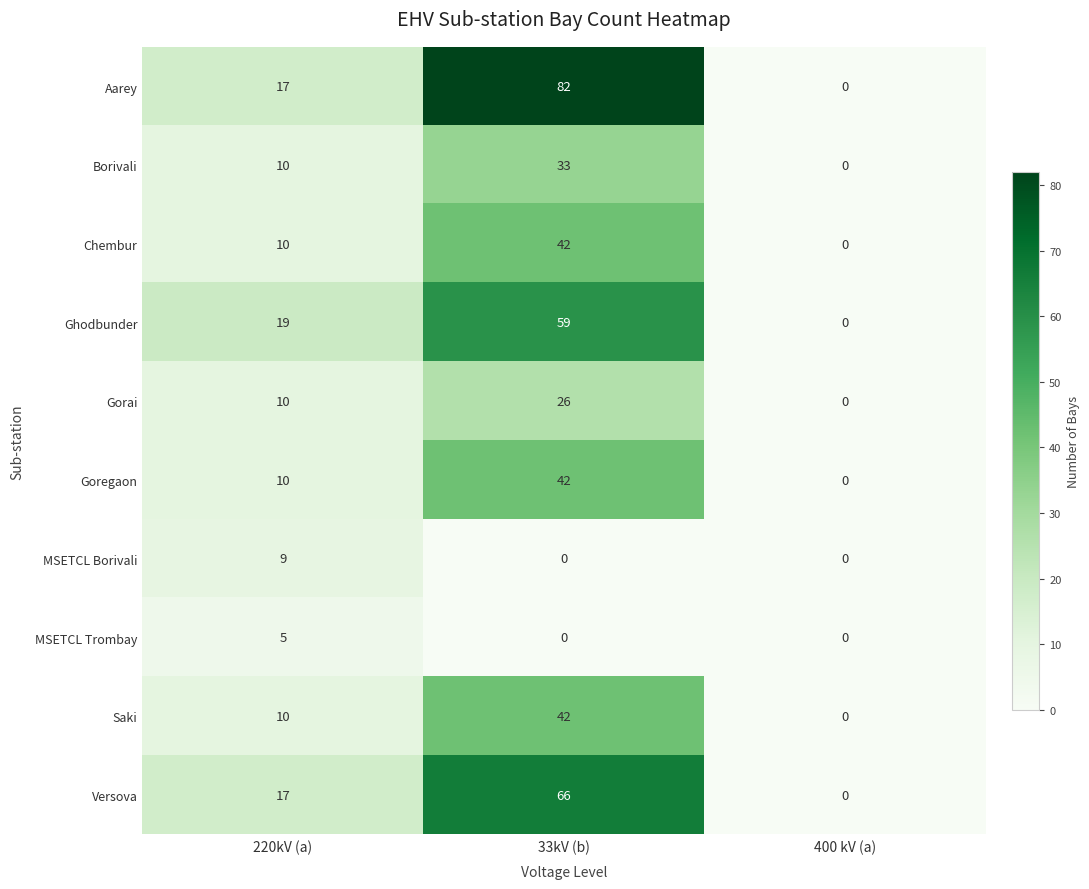

Read the Saki value at 33kV (b).

42